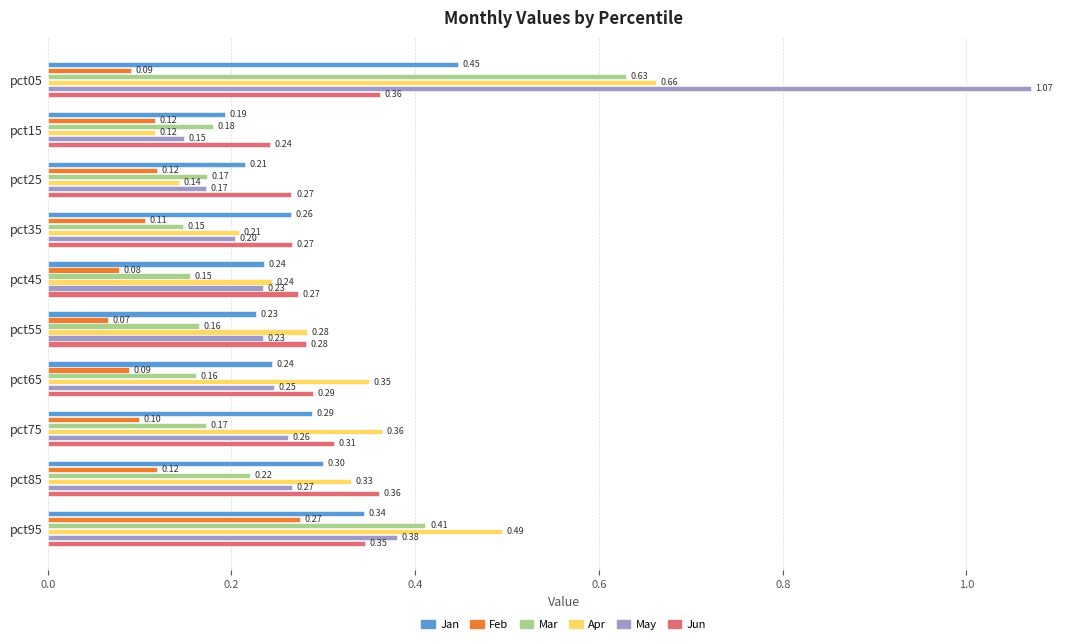

Rank the series by their maximum value, from highest to lowest.

May, Apr, Mar, Jan, Jun, Feb